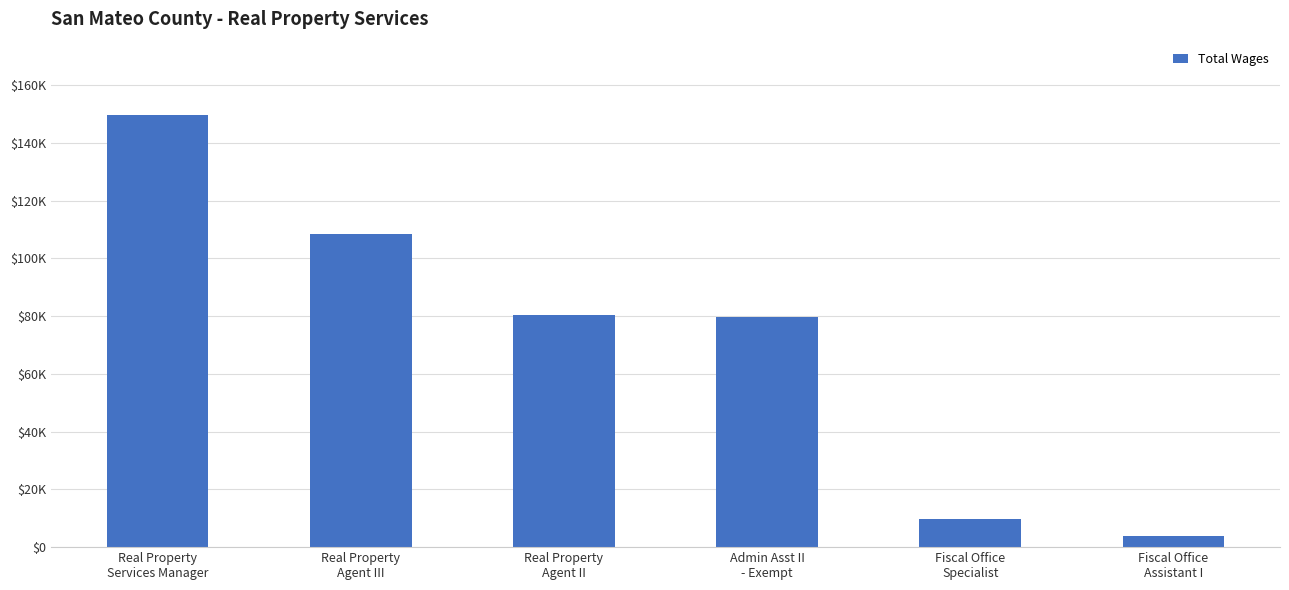

What position from the right is Real Property
Agent II?

4